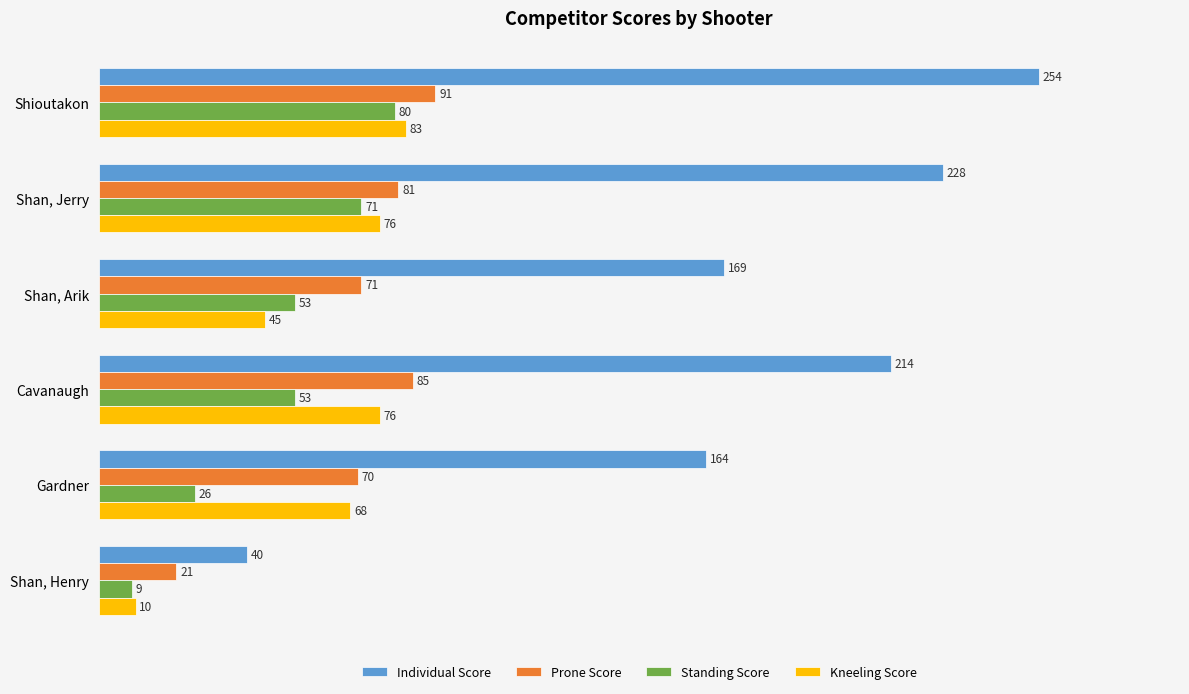

How many values in the Prone Score series are below 81?

3